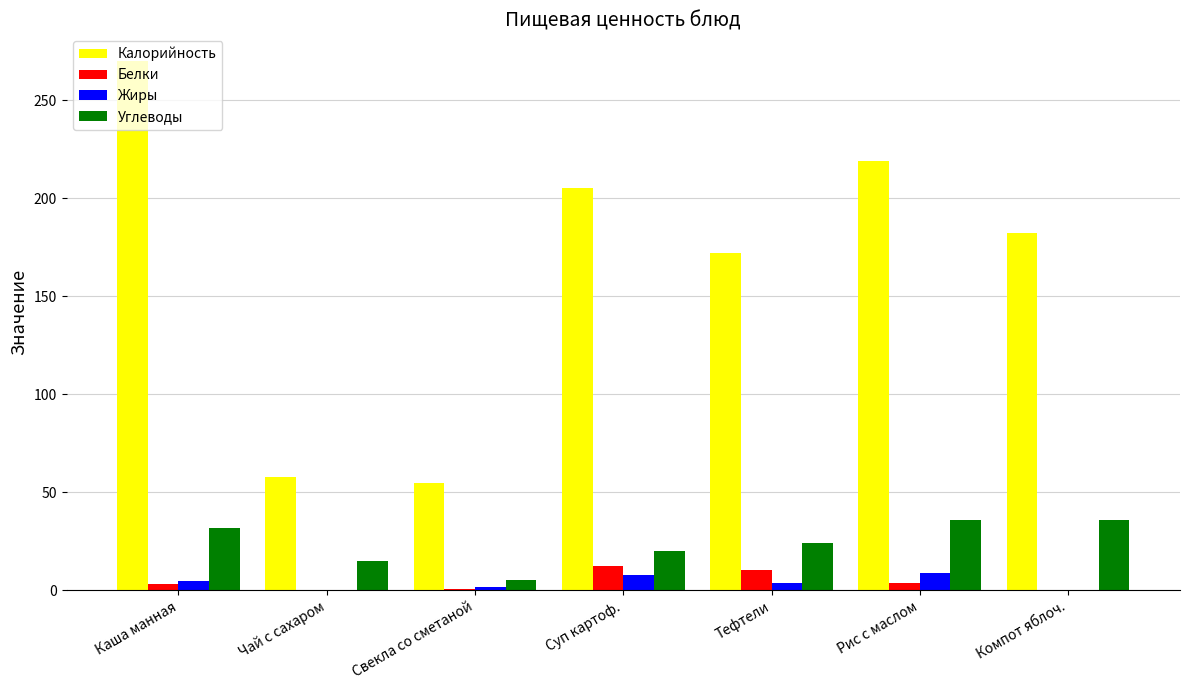

Which series has the largest total across all categories?

Калорийность